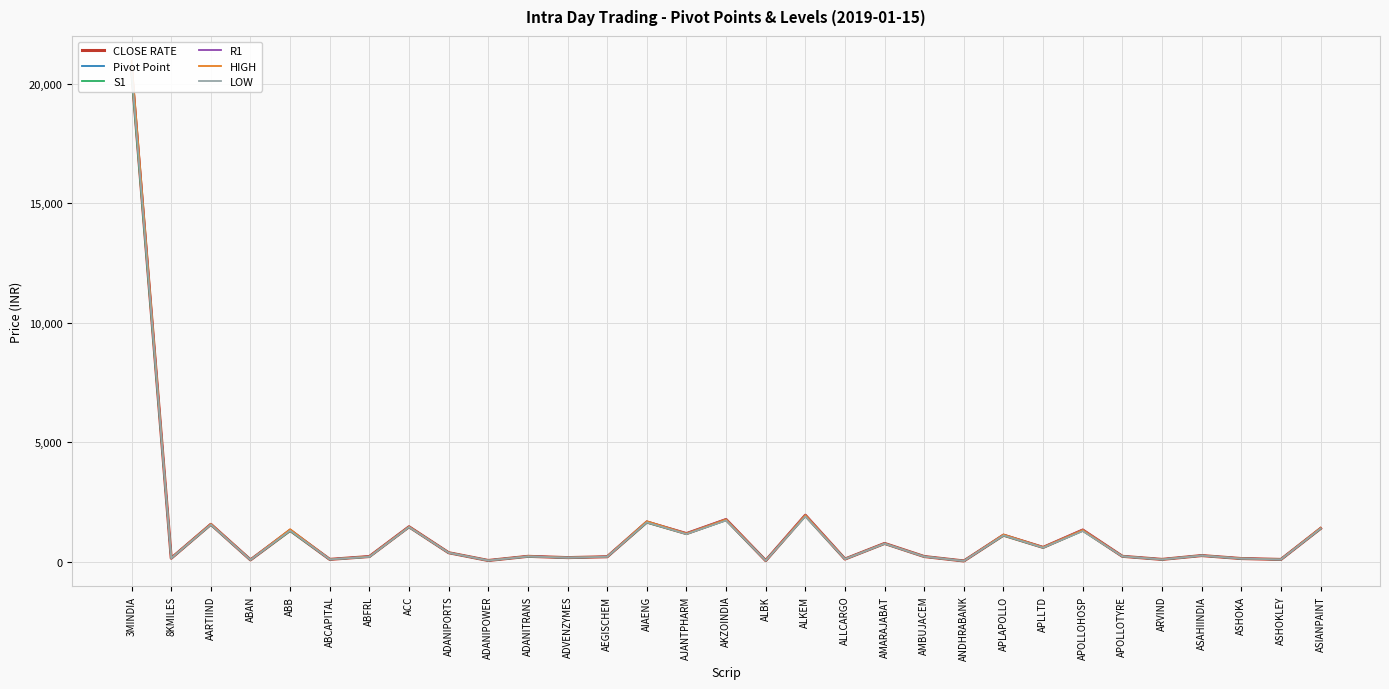

How many distinct data groups are displayed?

6